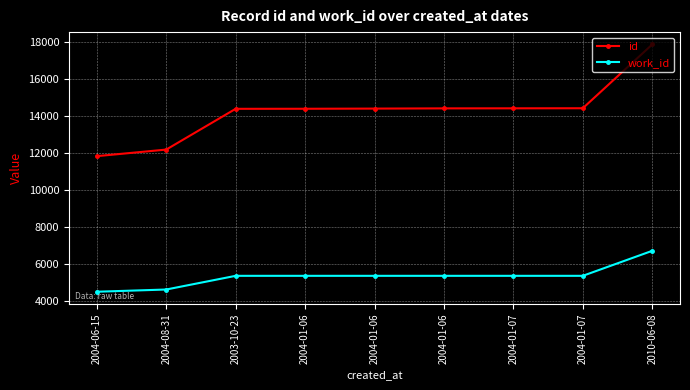

Is this an area chart (filled region under the line)?

No